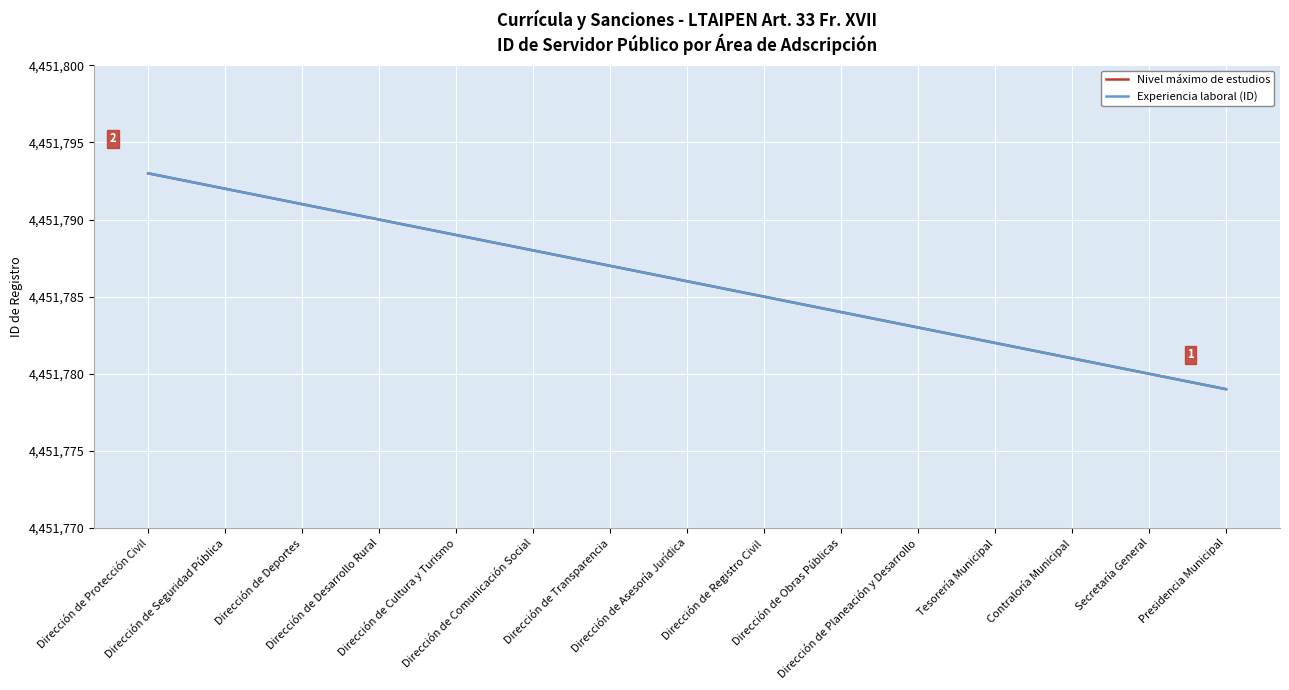

Does the chart have visible grid lines?

Yes